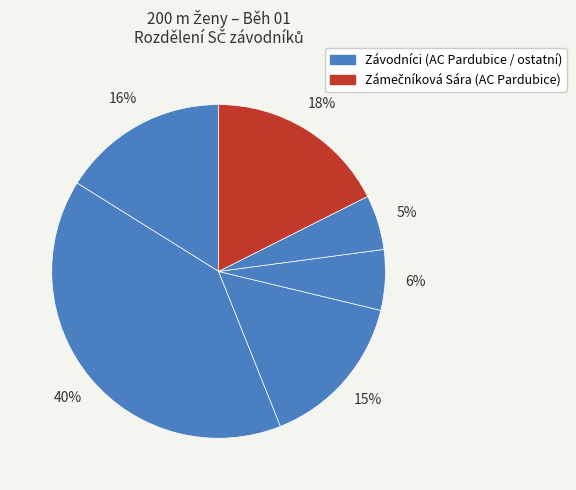

Count the number of slices in the pie.

6